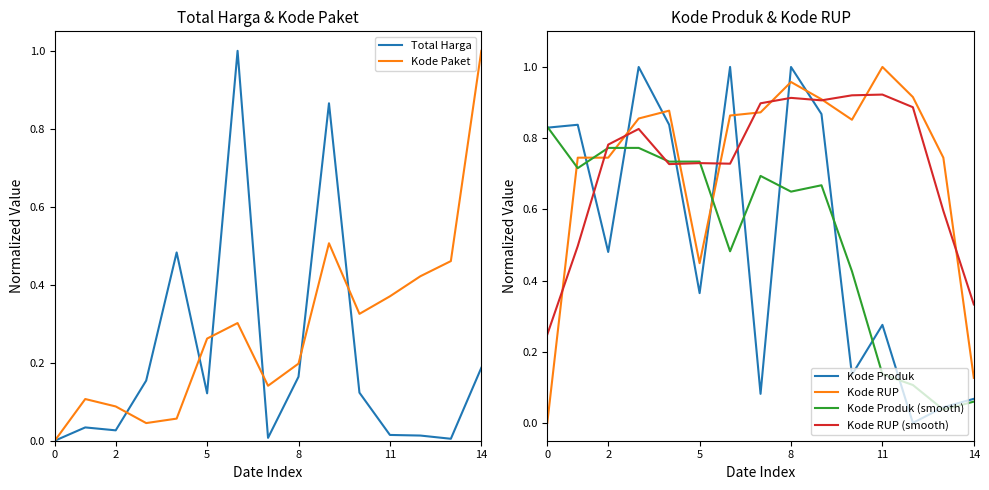

True or false: Kode Produk (smooth) and Kode RUP intersect in this chart.

True